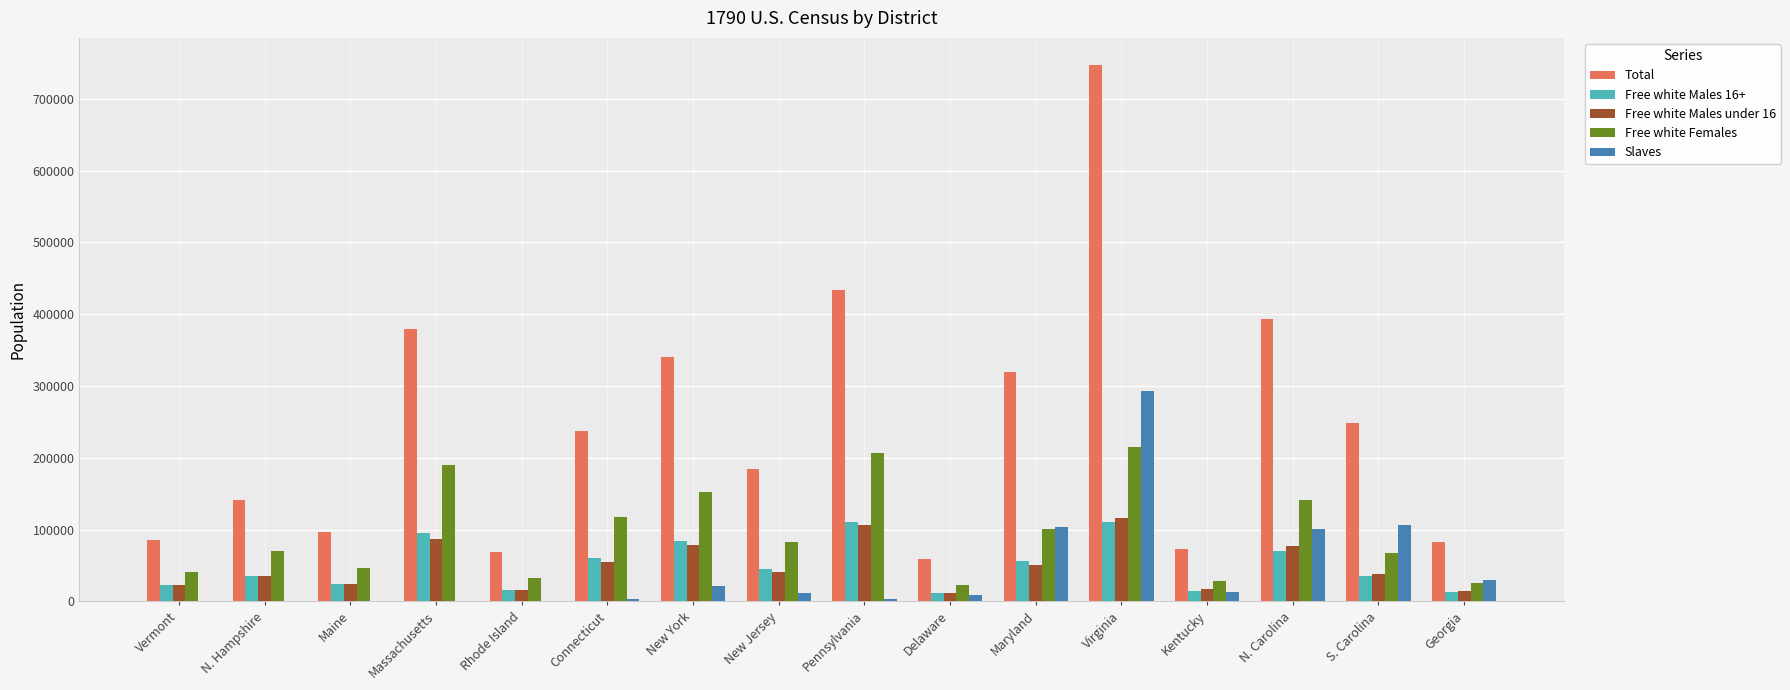

How many groups of bars are there?

16